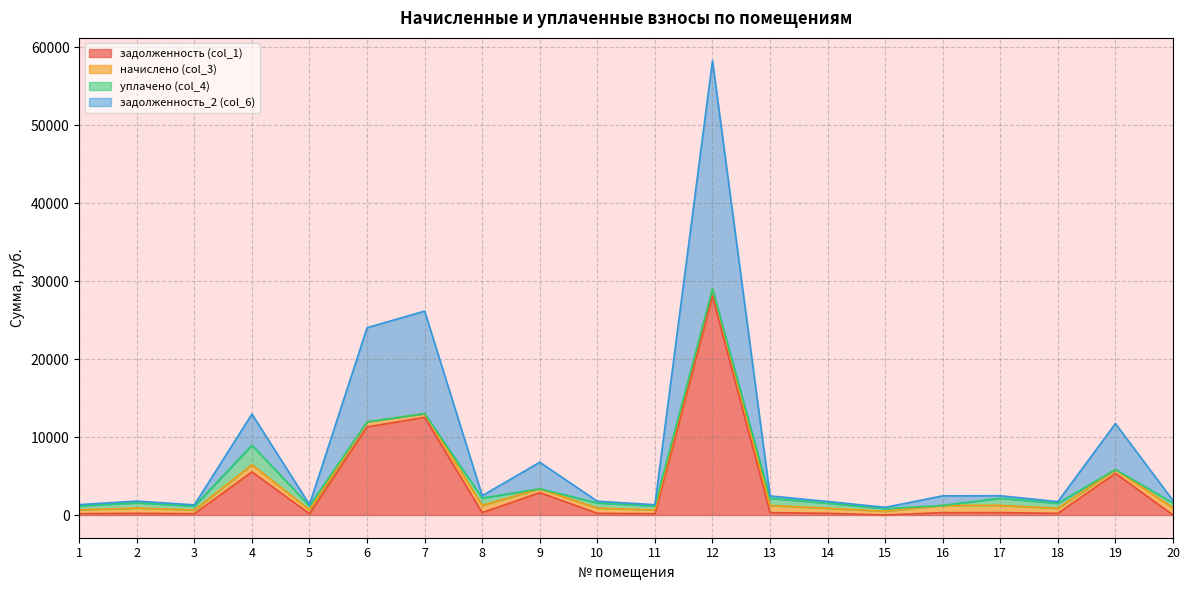

True or false: задолженность_2 (col_6) and задолженность (col_1) intersect in this chart.

False